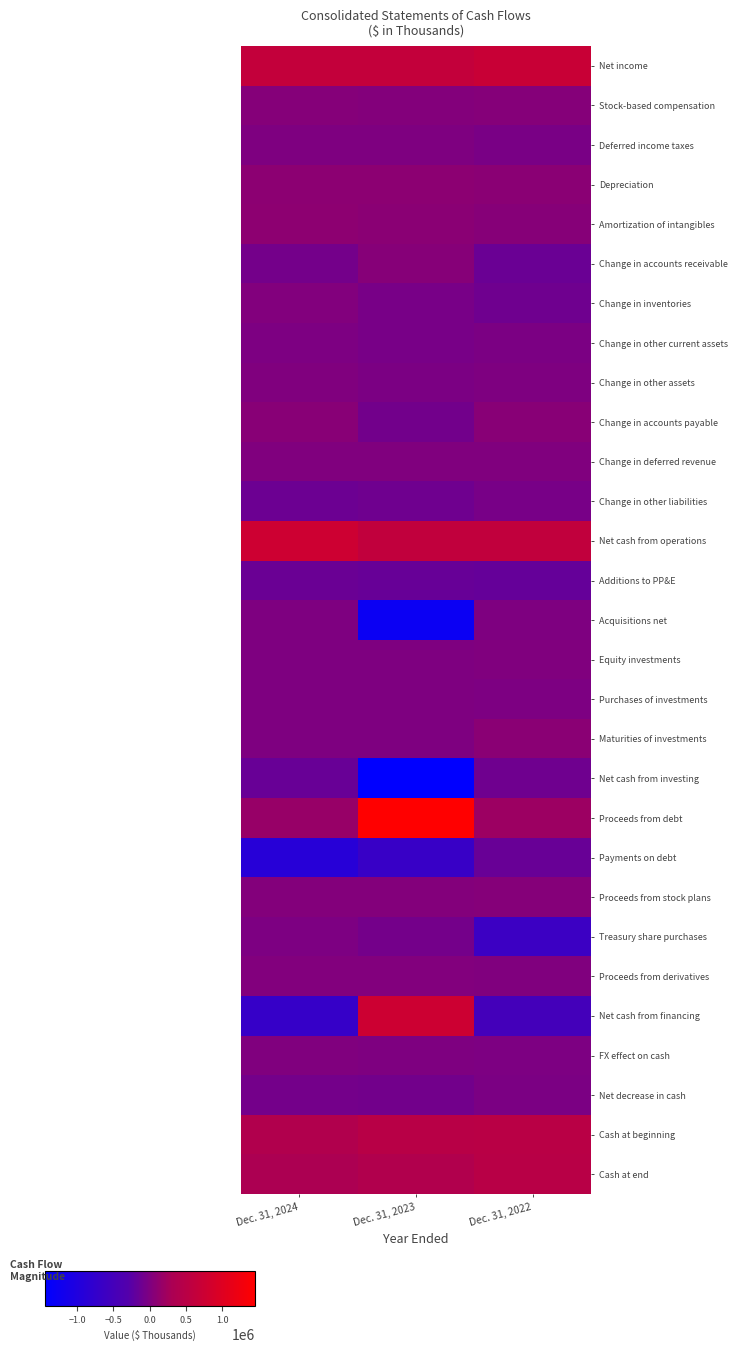

The value of Change in other liabilities at Dec. 31, 2022 is -23444. True or false?

False